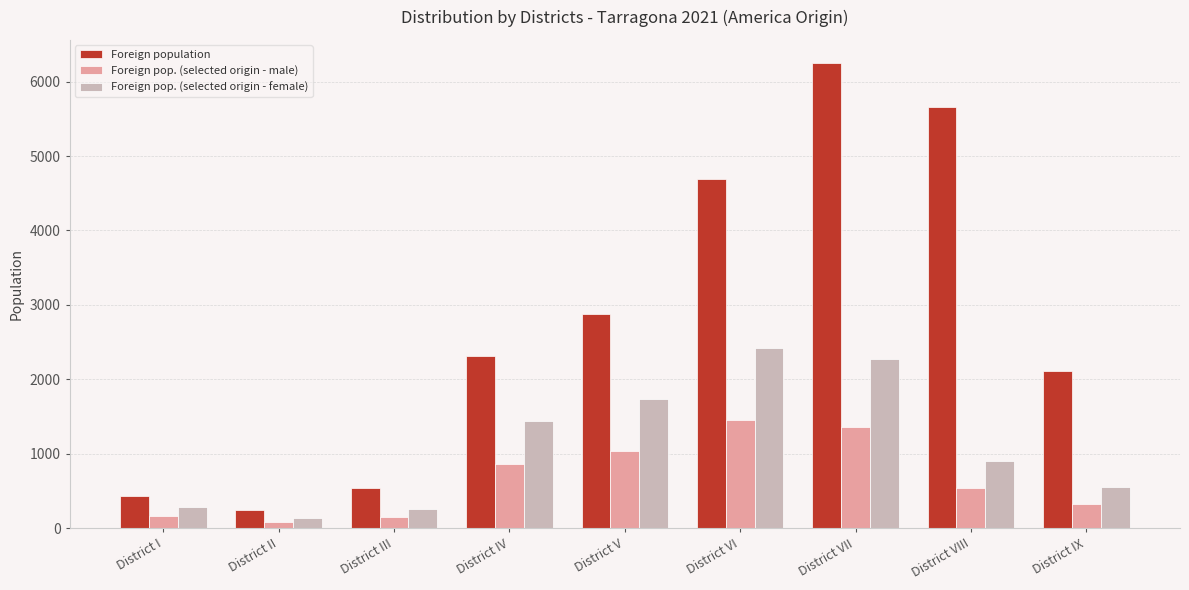

What are all the series names shown in the legend?

Foreign population, Foreign pop. (selected origin - male), Foreign pop. (selected origin - female)